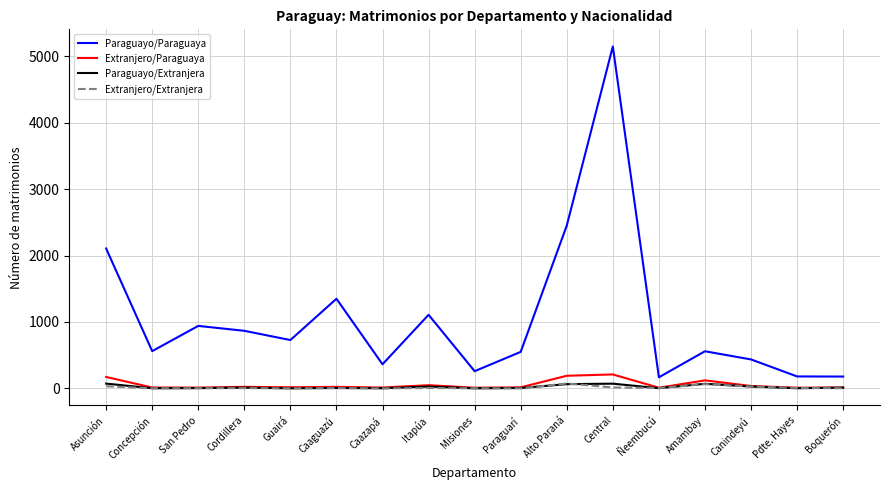

What is the greatest value displayed?

5150